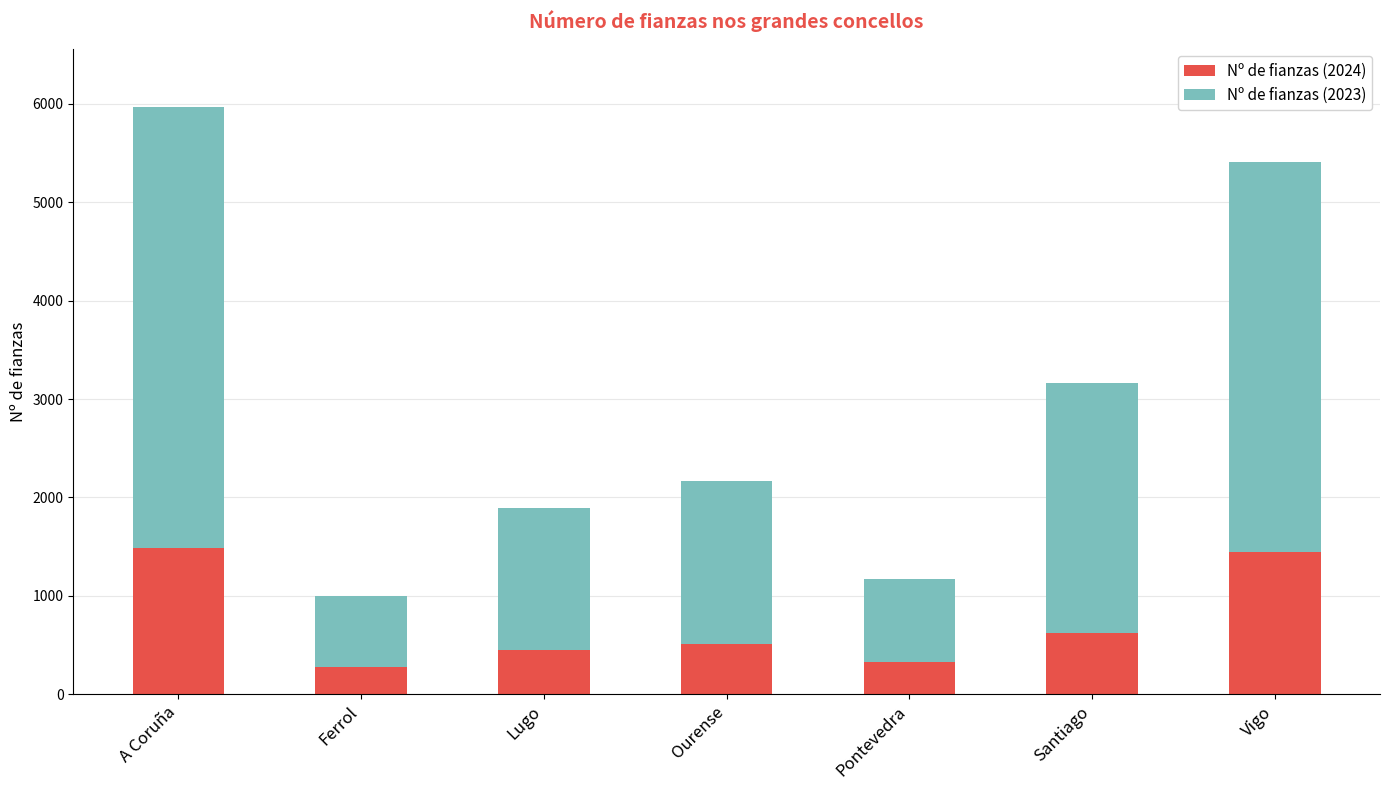

What is the maximum value for Nº de fianzas (2024)?

1487